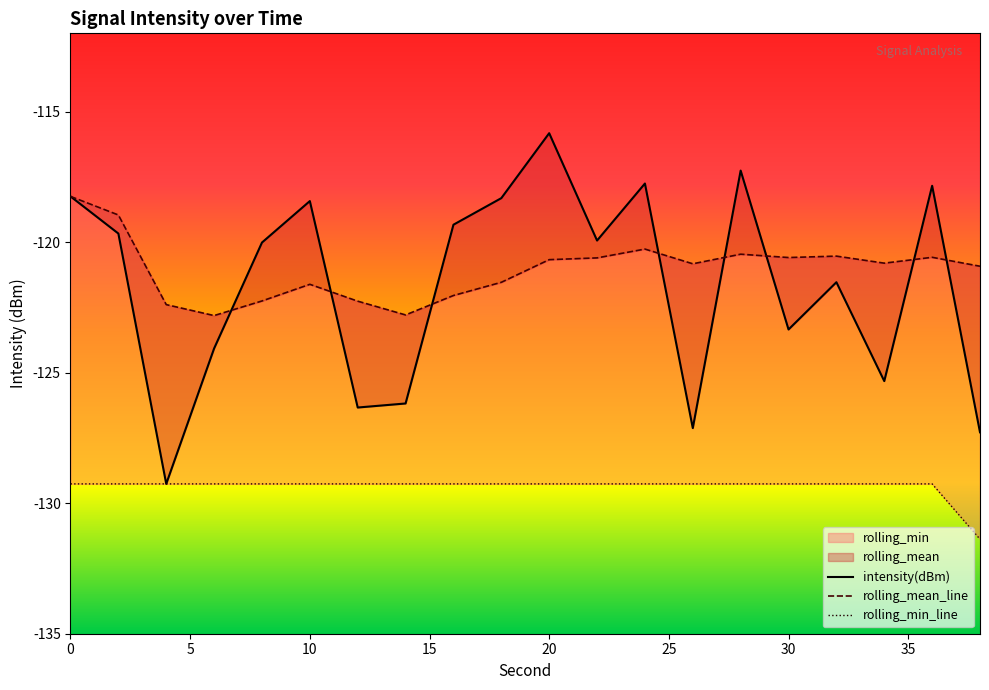

At how many categories does at least one series exceed -125?

20